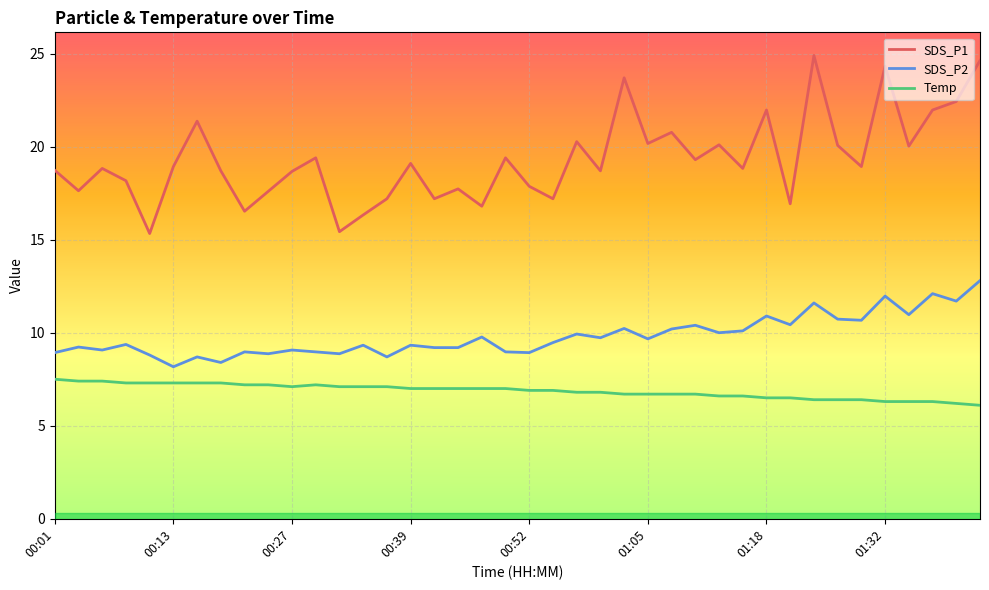

Which series has the widest spread of values?

SDS_P1